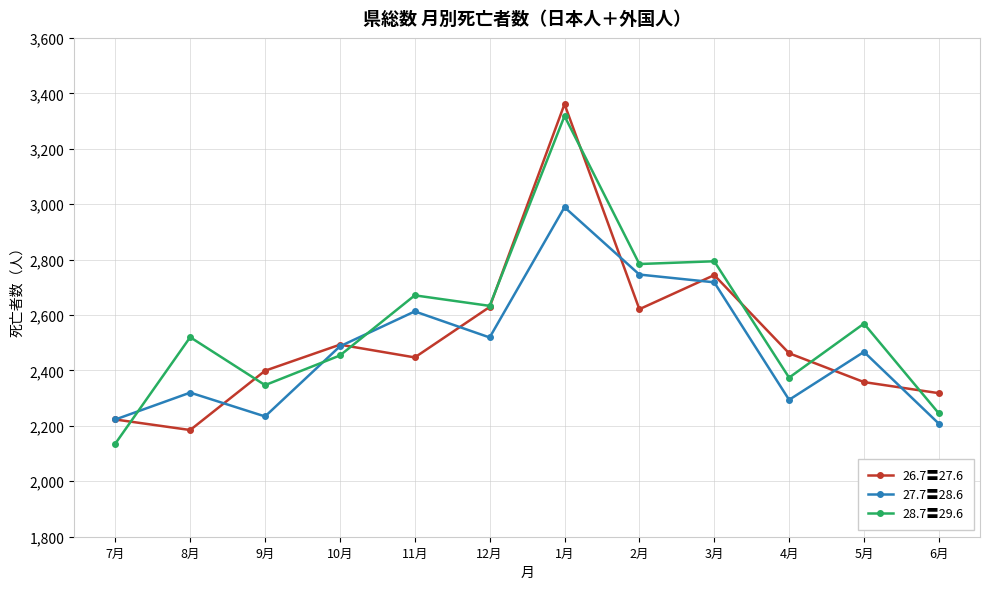

What is the approximate value of 26.7〓27.6 at 5月?

2358